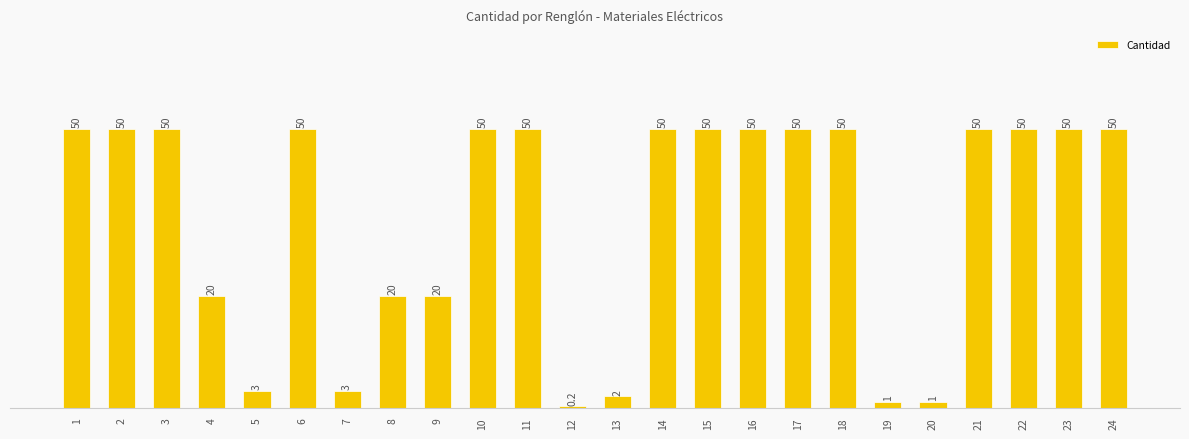

Reading right to left, transcribe all the data shown in this chart.

24=50.0	23=50.0	22=50.0	21=50.0	20=1.0	19=1.0	18=50.0	17=50.0	16=50.0	15=50.0	14=50.0	13=2.0	12=0.2	11=50.0	10=50.0	9=20.0	8=20.0	7=3.0	6=50.0	5=3.0	4=20.0	3=50.0	2=50.0	1=50.0